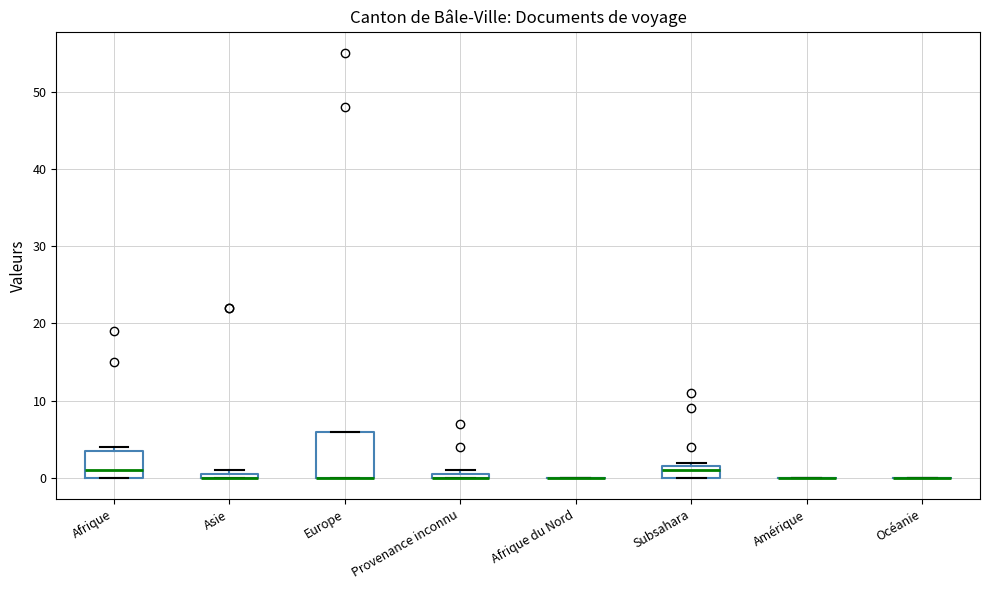

Comparing the boxes themselves (not the whiskers), which one is the tallest?

Europe